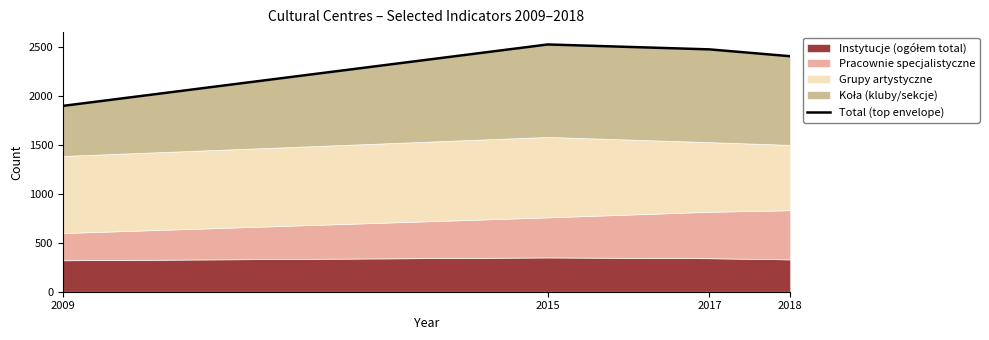

What is the smallest value displayed?

1897